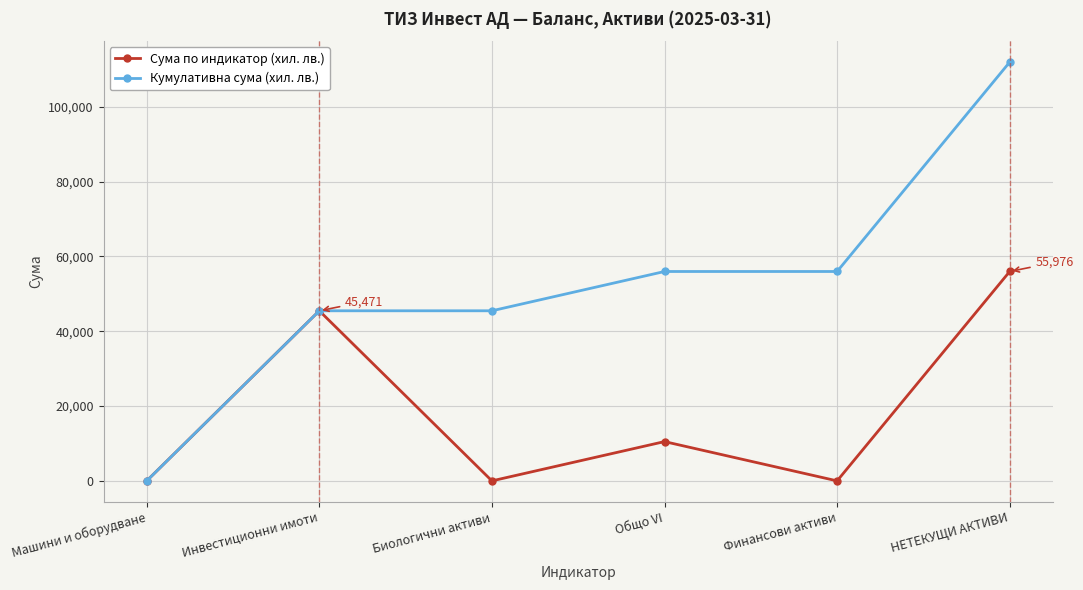

What is the spread (max minus min) of values at НЕТЕКУЩИ АКТИВИ?

55976